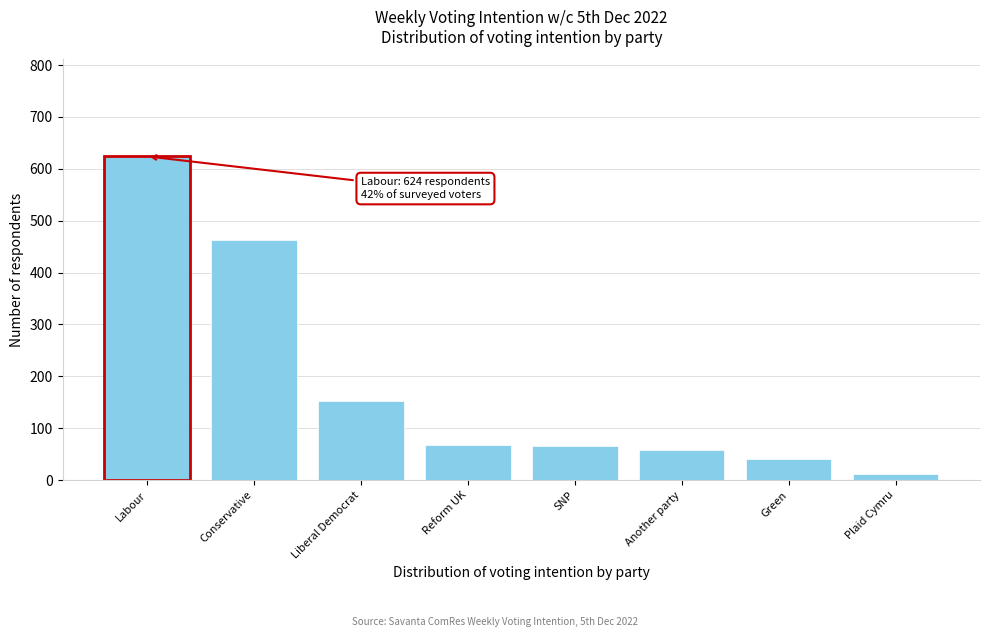

Which label corresponds to the largest value in the chart?

Labour